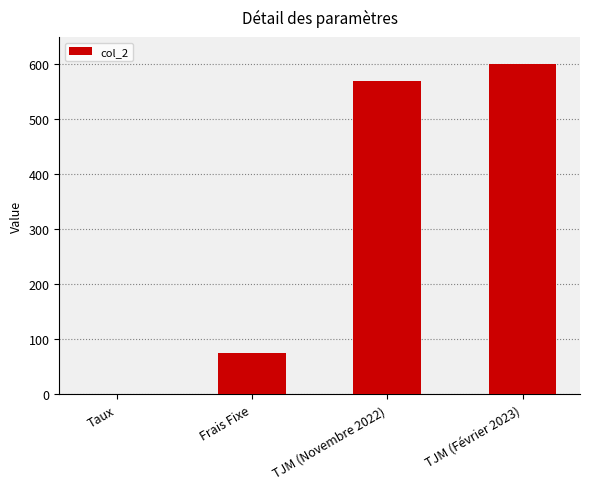

What is the maximum value shown in the chart?

600.0